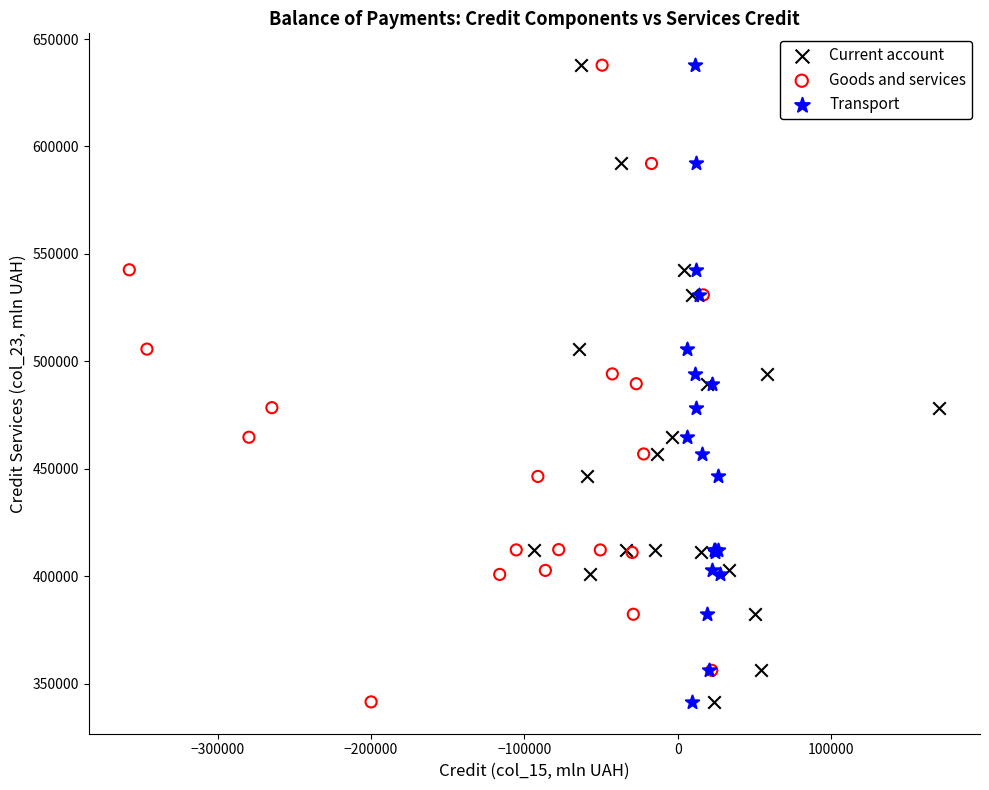

What are all the series names shown in the legend?

Current account, Goods and services, Transport